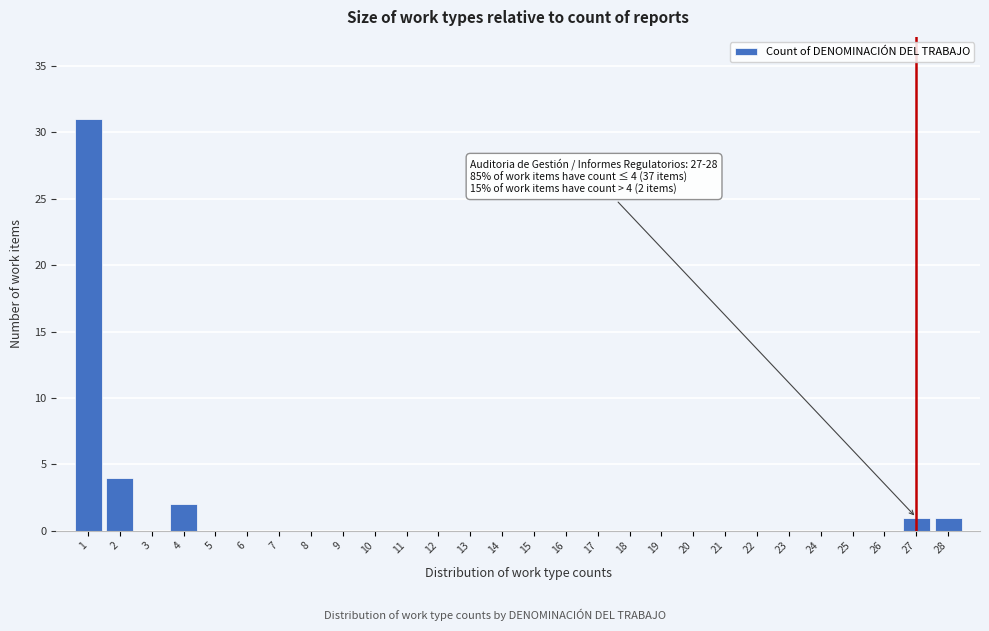

Reading left to right, transcribe all the data shown in this chart.

1=31	2=4	3=0	4=2	5=0	6=0	7=0	8=0	9=0	10=0	11=0	12=0	13=0	14=0	15=0	16=0	17=0	18=0	19=0	20=0	21=0	22=0	23=0	24=0	25=0	26=0	27=1	28=1